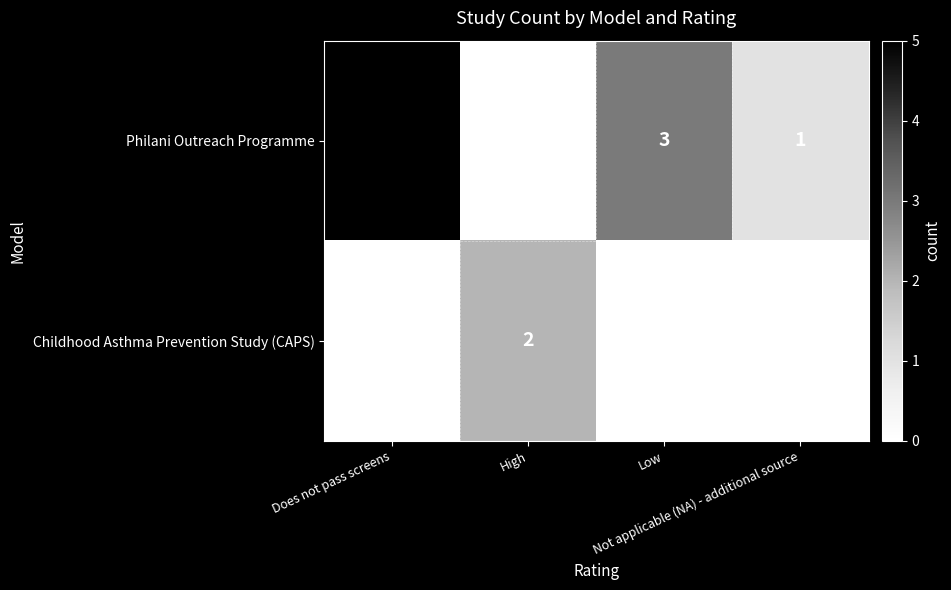

Which series has the widest spread of values?

Philani Outreach Programme